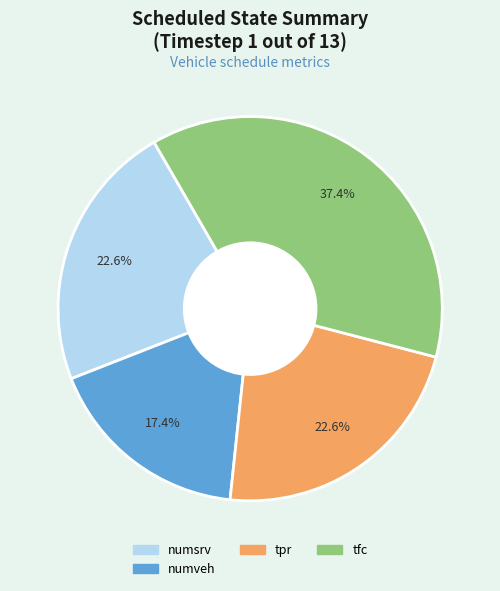

Does any single category account for the majority?

No